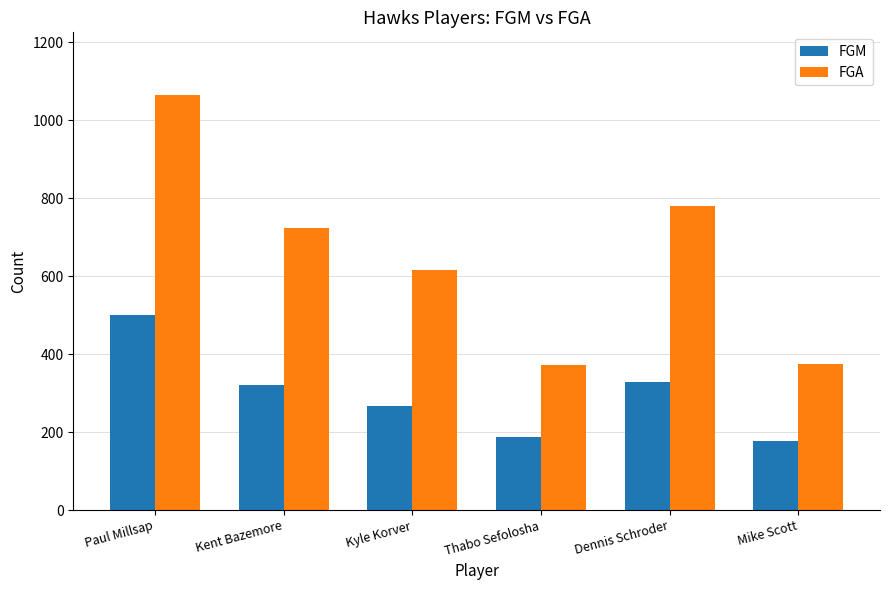

The value of FGM at Kent Bazemore is 320. True or false?

True